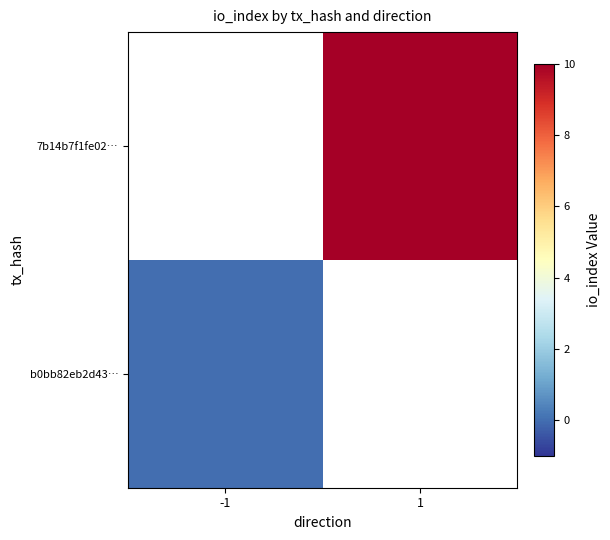

Which label corresponds to the largest value in the chart?

1